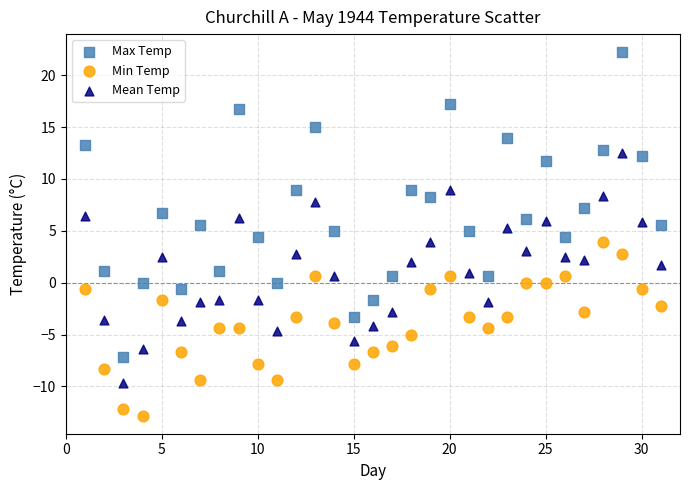

Which series contains the lowest Y value?

Min Temp